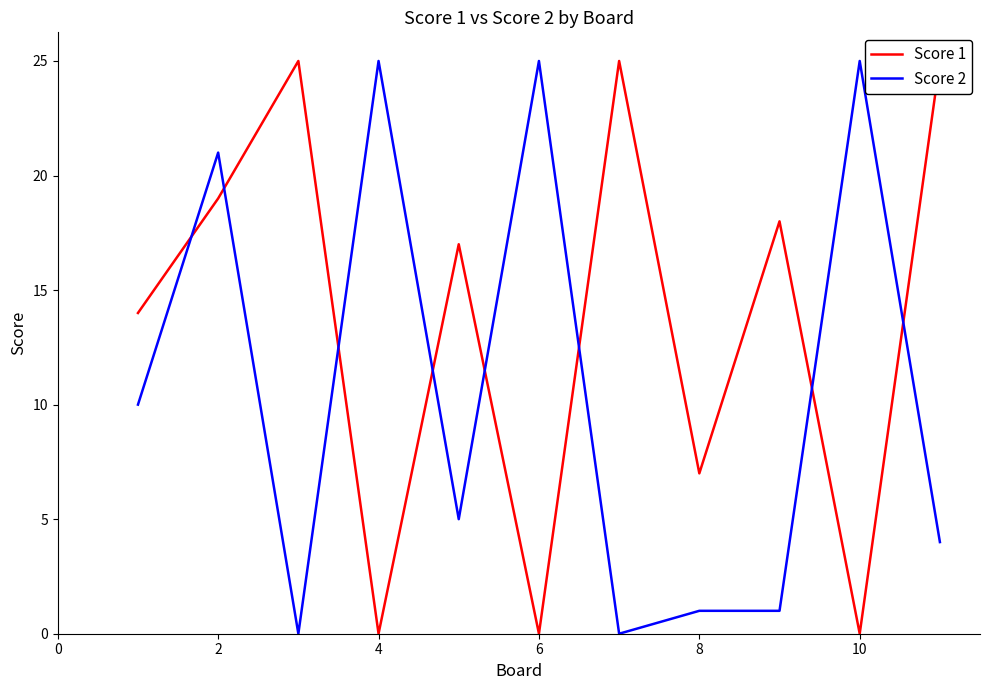

Is it true that Score 2 equals 1 at 8?

True